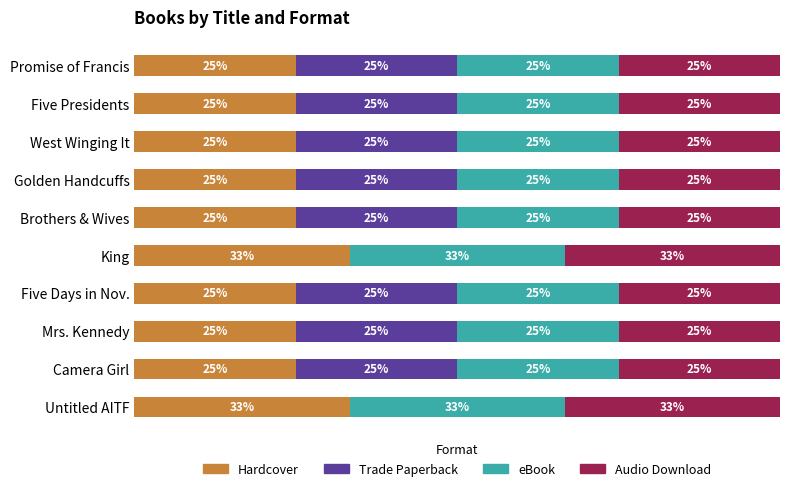

What are all the series names shown in the legend?

Hardcover, Trade Paperback, eBook, Audio Download